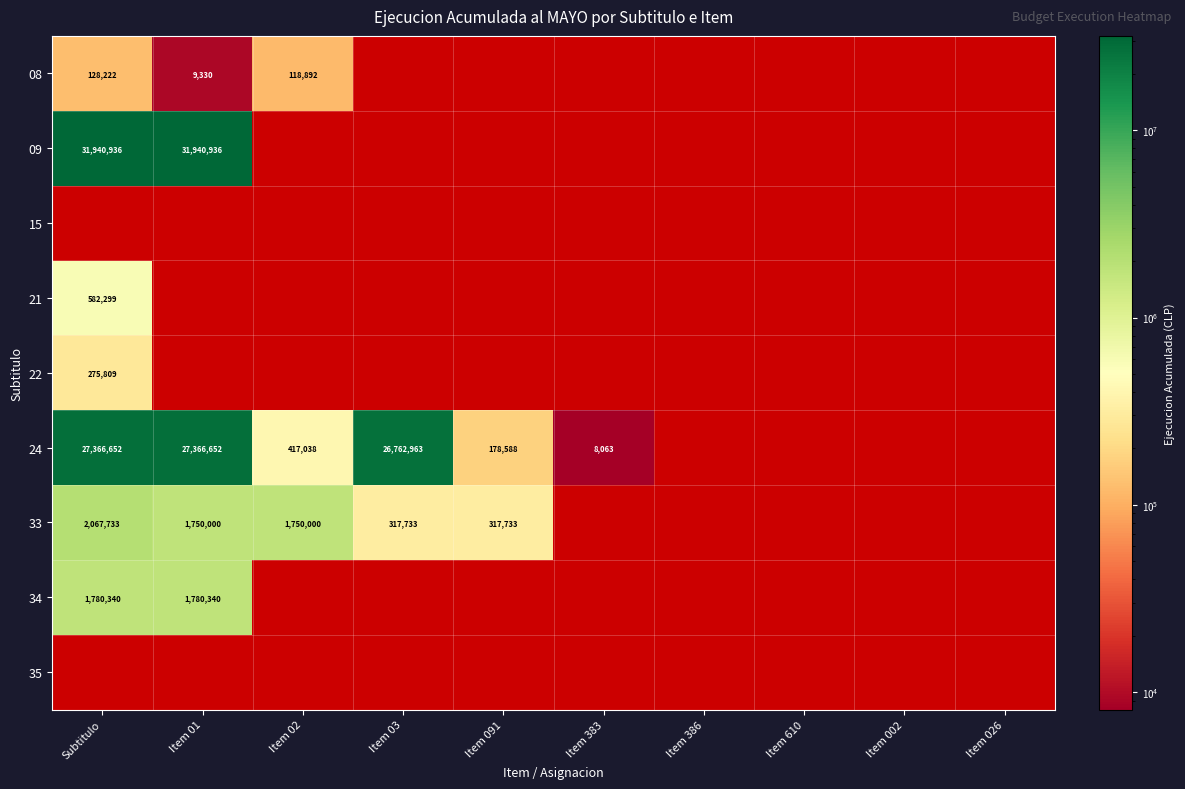

True or false: 24 has a value of 48919362 at Item 01.

False